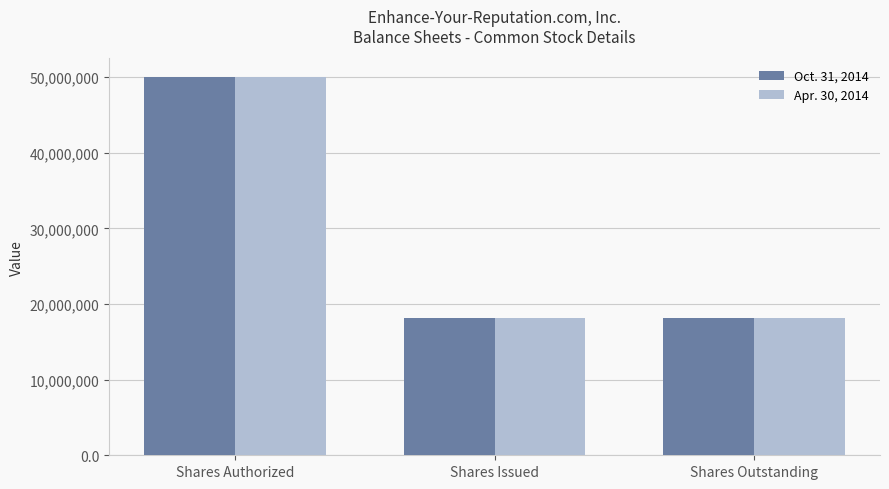

At which category is the sum across all series the highest?

Shares Authorized